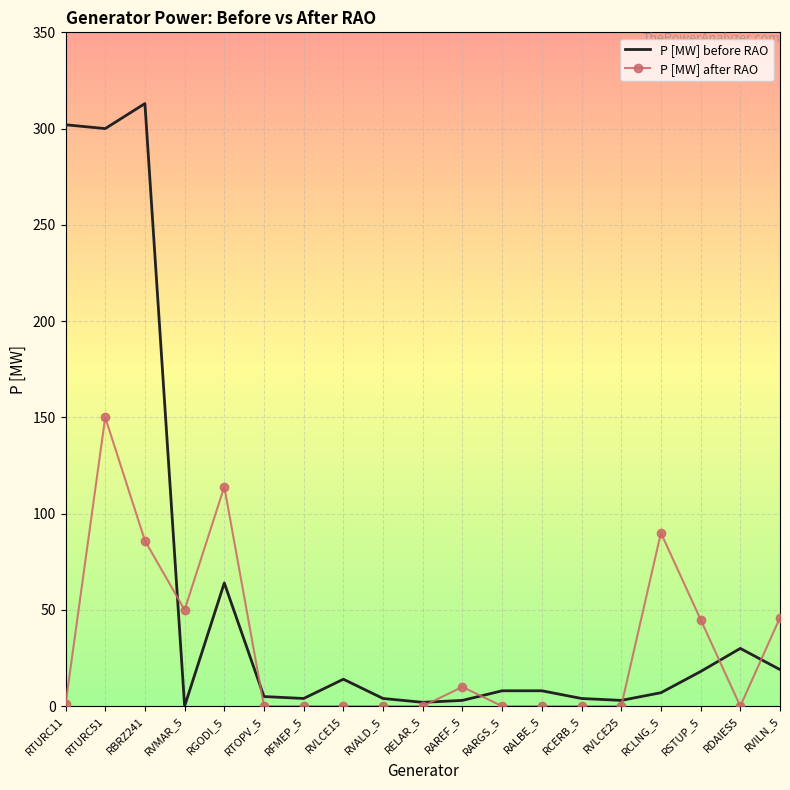

What is the difference between the maximum and minimum values in the P [MW] after RAO series?

150